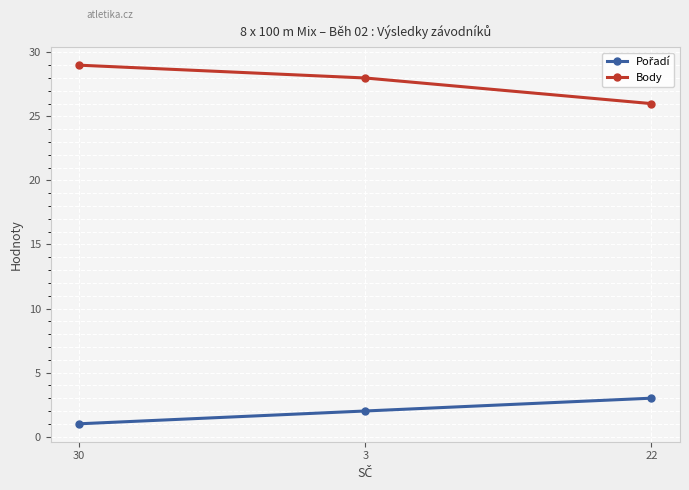

Which series has the largest total across all categories?

Body